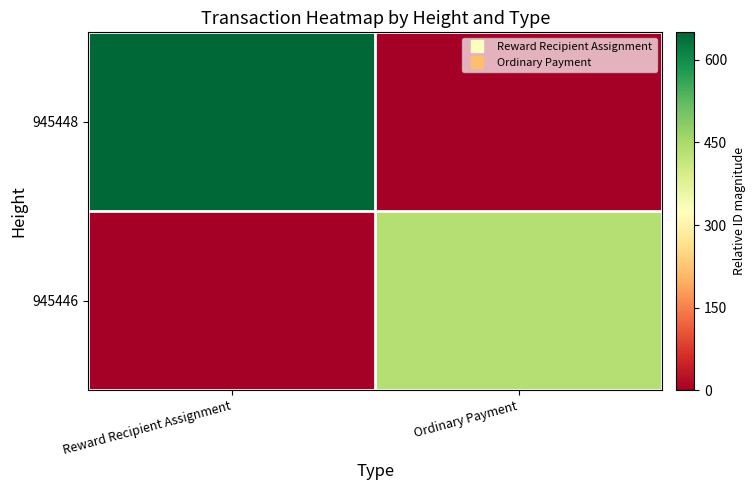

List the series in order of their overall mean, lowest first.

945446, 945448